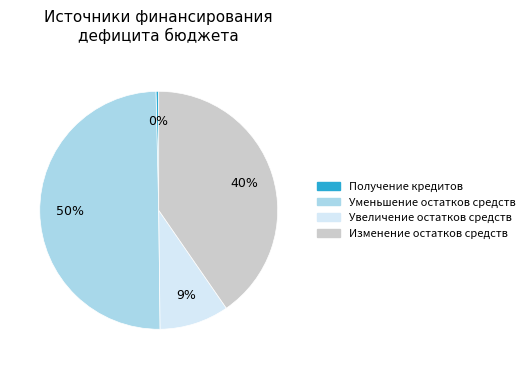

Which slice is the largest?

Уменьшение остатков средств